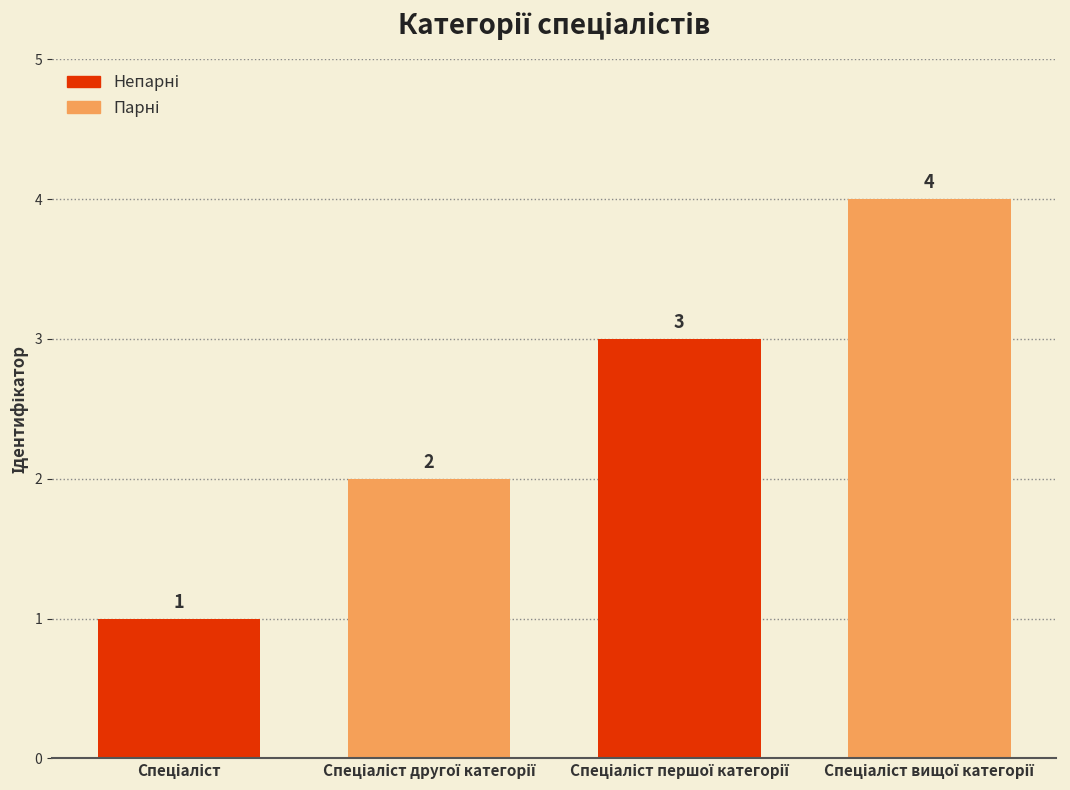

Count the values in the range 2 to 4.

3